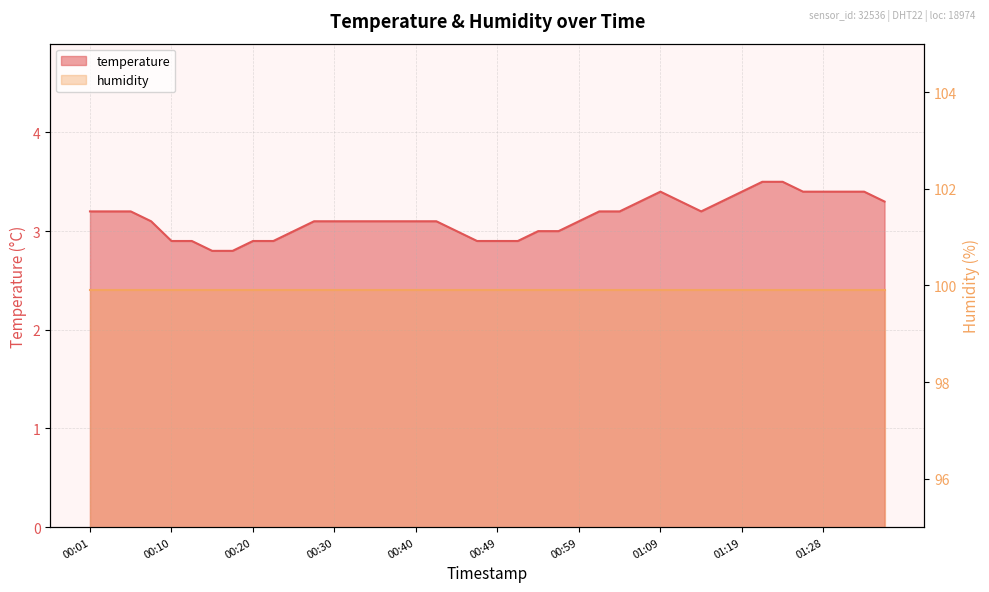

Reading left to right, what are all the values shown in this chart?

3.2	3.2	3.2	3.1	2.9	2.9	2.8	2.8	2.9	2.9	3.0	3.1	3.1	3.1	3.1	3.1	3.1	3.1	3.0	2.9	2.9	2.9	3.0	3.0	3.1	3.2	3.2	3.3	3.4	3.3	3.2	3.3	3.4	3.5	3.5	3.4	3.4	3.4	3.4	3.3